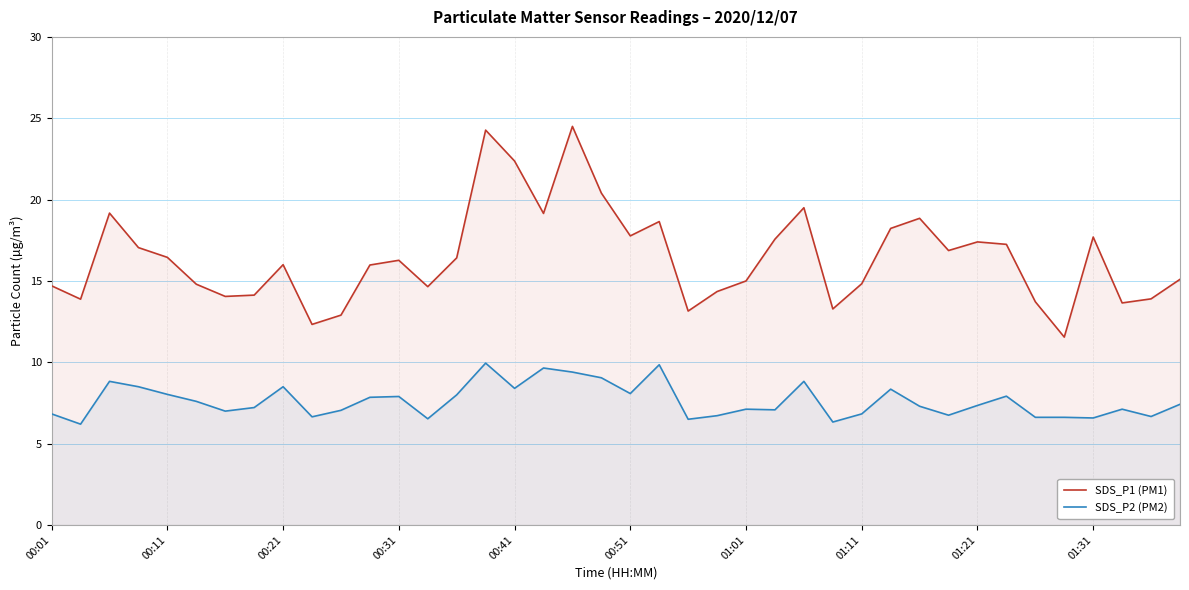

What is the average value of the SDS_P2 (PM2) series?

7.6